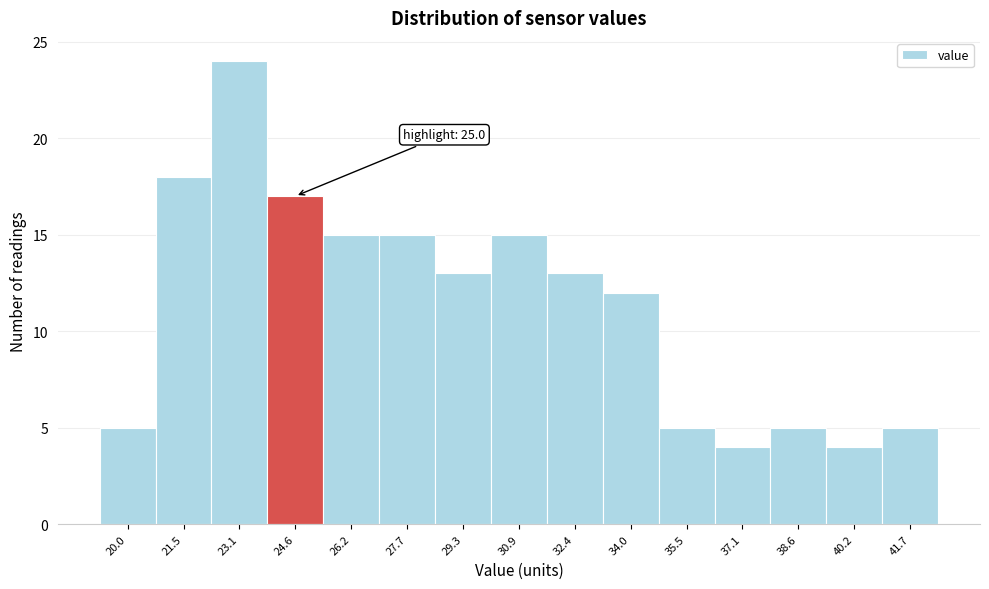

Over which range of the x-axis is the bar tallest?

22.4 to 23.8